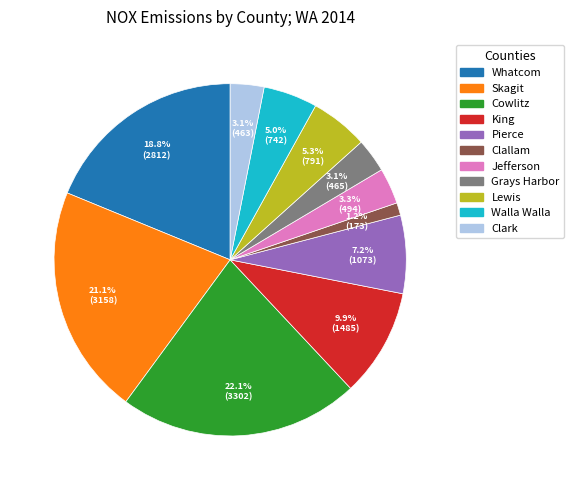

Does any single category account for the majority?

No